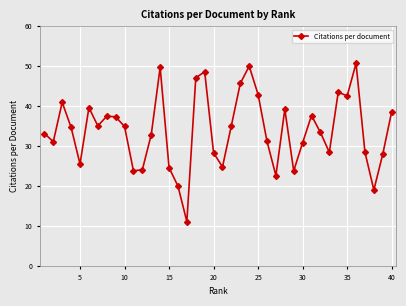

What is the average value?

33.9